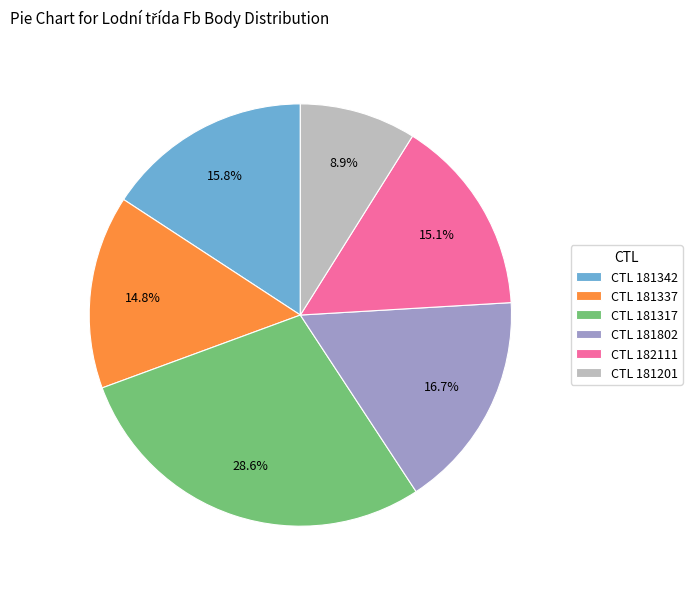

Which slice is the smallest?

CTL 181201